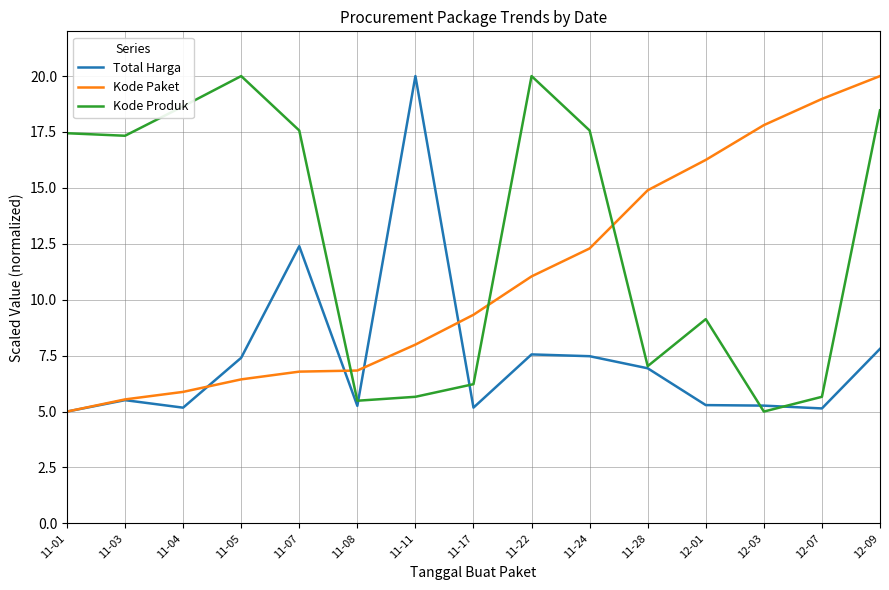

The Kode Paket series shows 9.9 at 11-05. True or false?

False